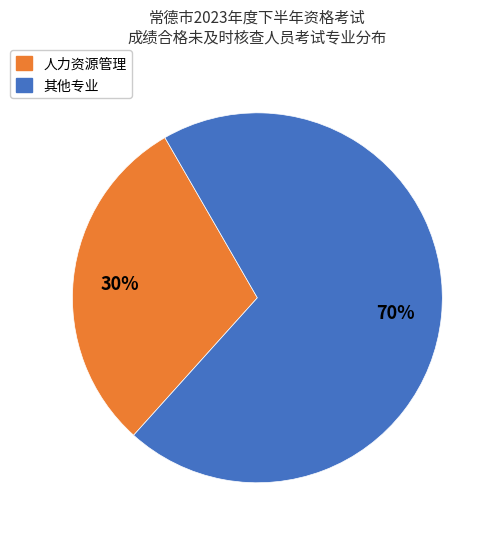

Is there a majority slice in this chart?

Yes